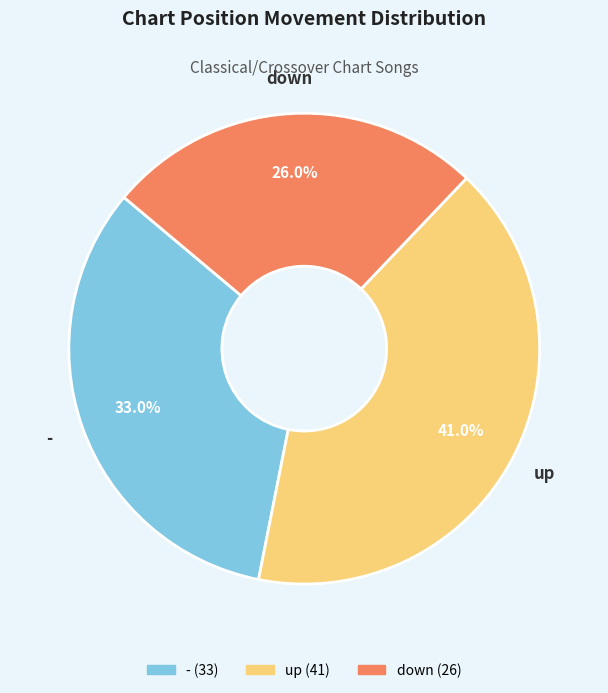

To the nearest percent, what percentage of the pie is up?

41%